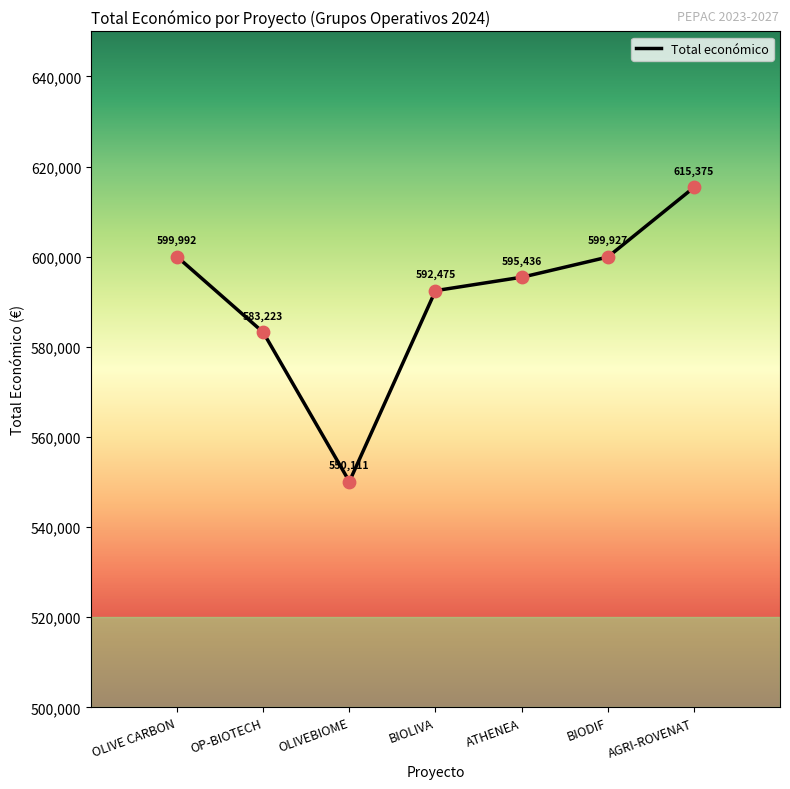

Between OLIVE CARBON and OP-BIOTECH, which is larger?

OLIVE CARBON